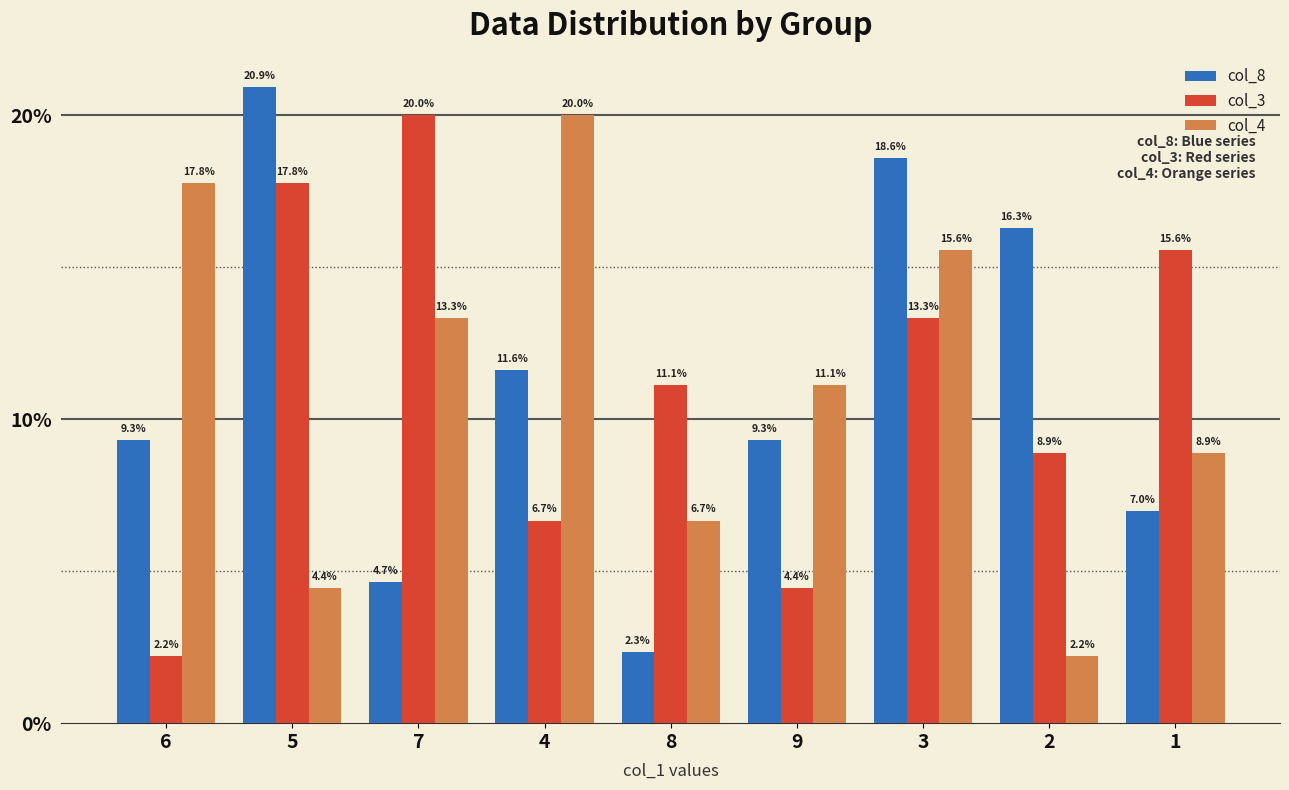

What is the label of the 5th bar from the left?

8